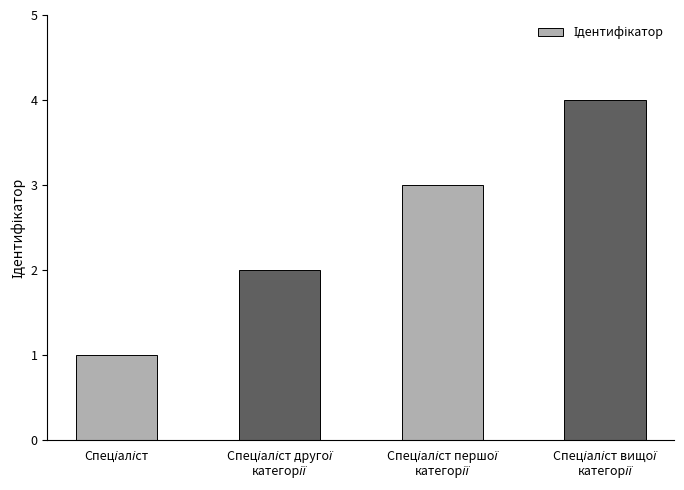

What is the sum of all values?

10